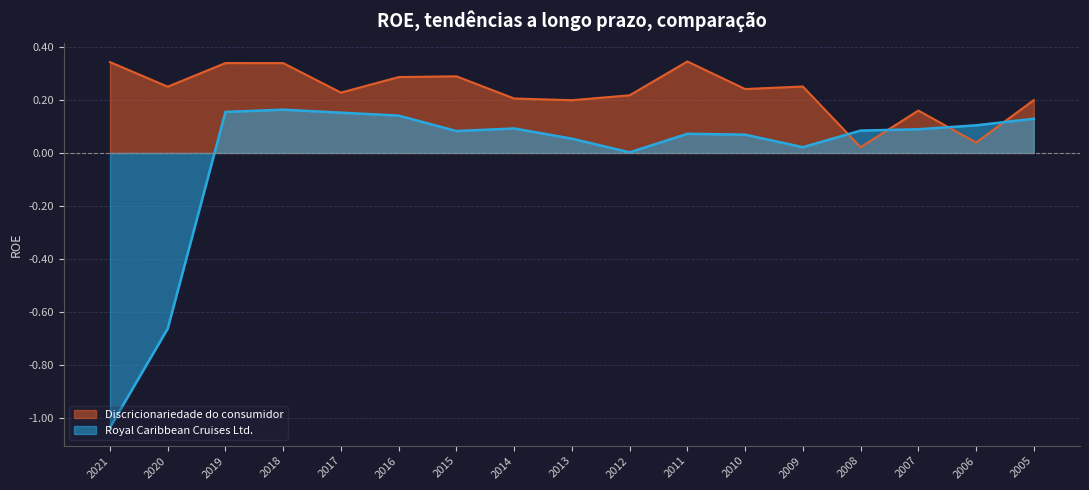

What are all the series names shown in the legend?

Discricionariedade do consumidor, Royal Caribbean Cruises Ltd.